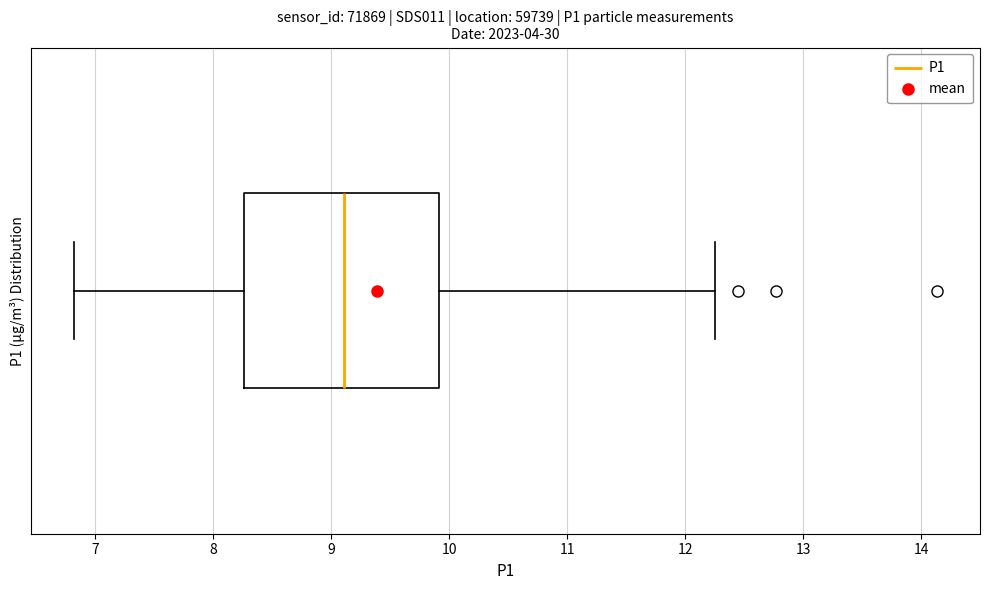

Read this box plot against the x-axis: the position of the median line, the range covered by the box, and the ends of both whiskers. The values are not printed on the chart, so give them approximately, as read against the axis.

median 9.1, box 8.3 to 9.9, whiskers 6.8 to 12.3